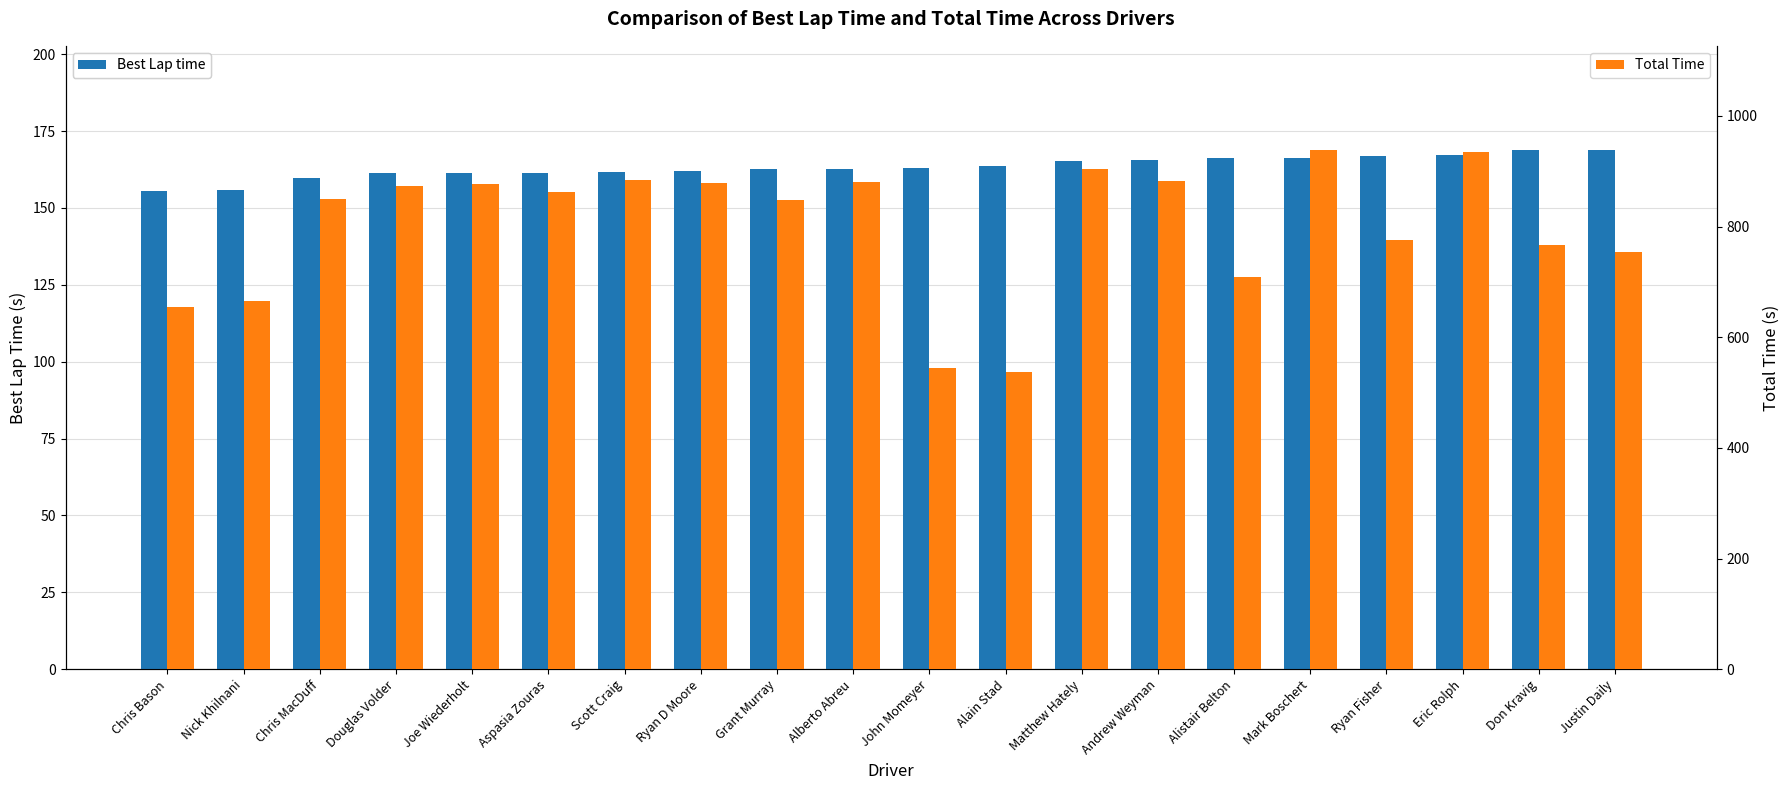

What is the difference between the second highest and minimum values in the Total Time series?

399.0